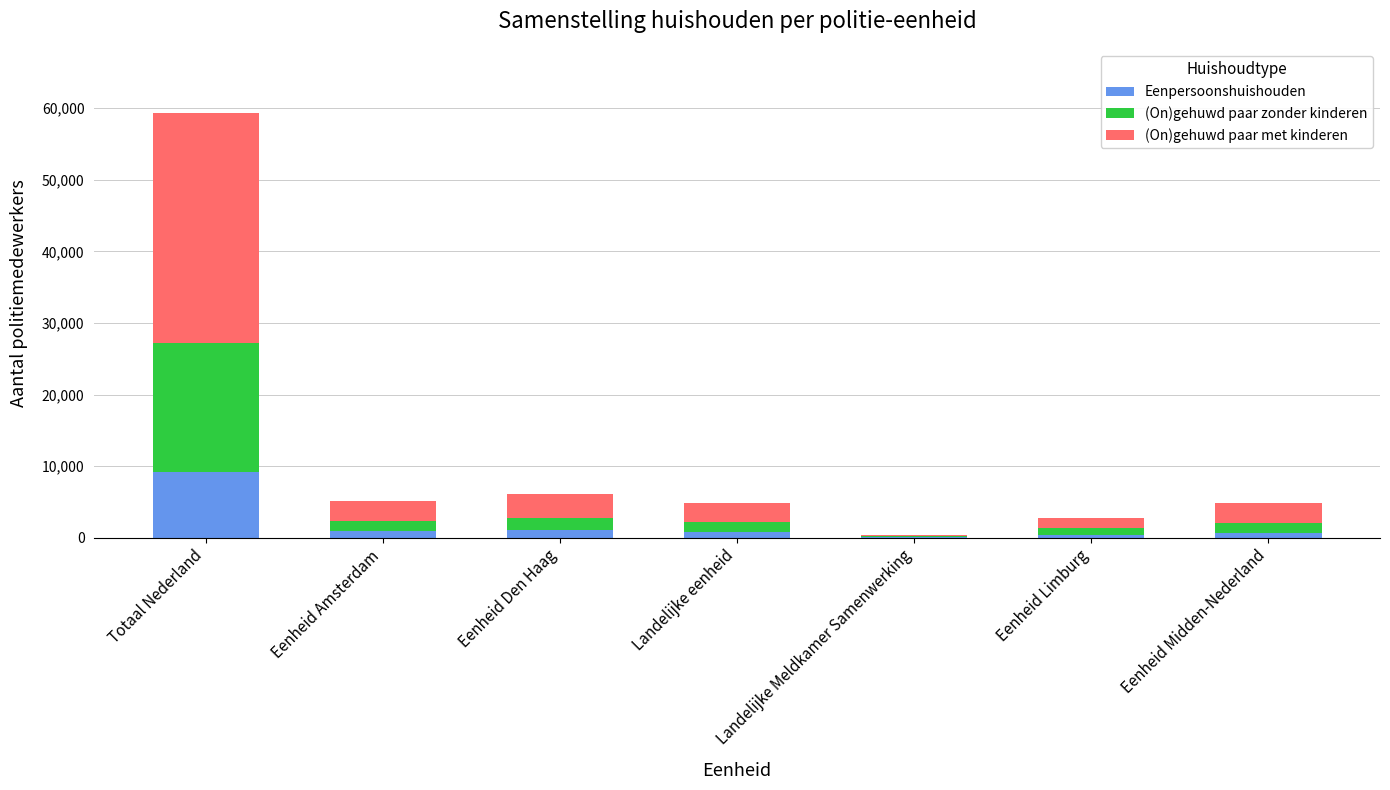

Count the number of data series in this chart.

3